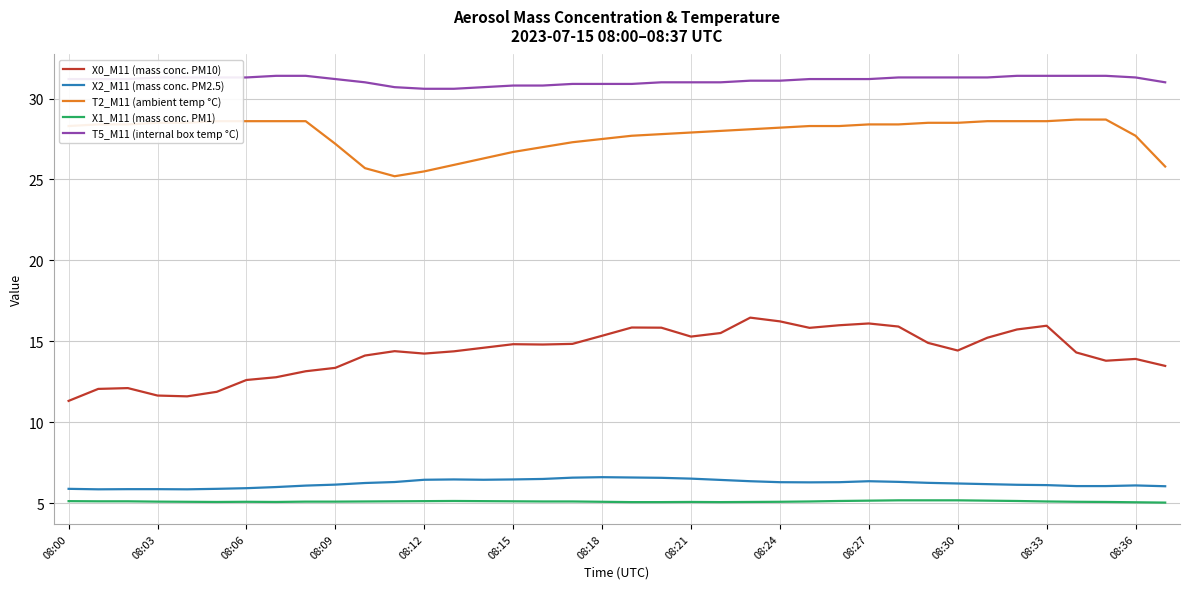

True or false: T2_M11 (ambient temp °C) and T5_M11 (internal box temp °C) intersect in this chart.

False